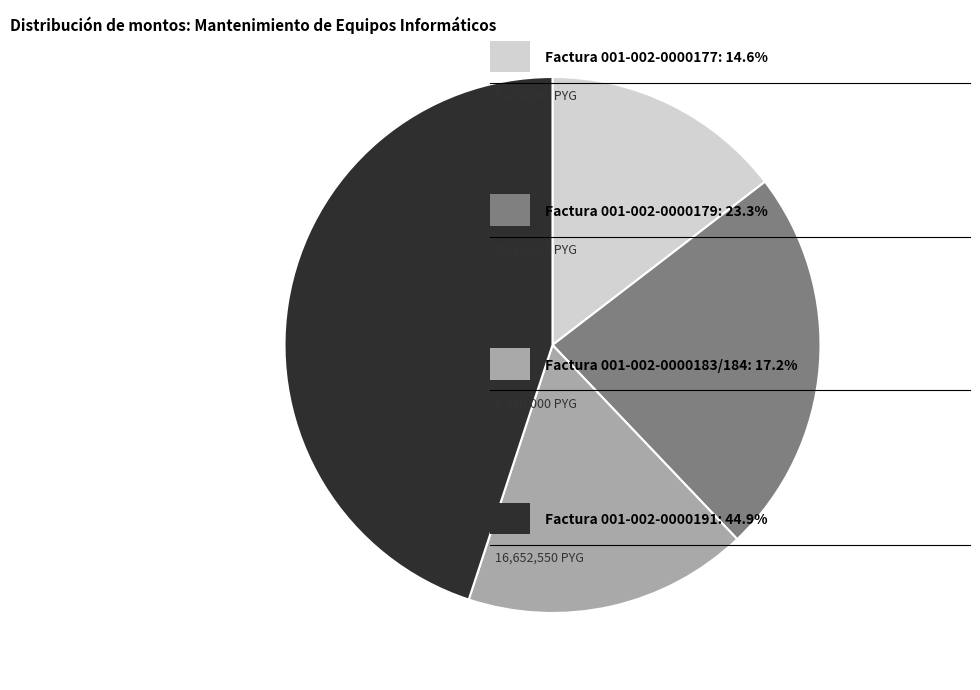

Is there any slice that represents more than half of the pie?

No